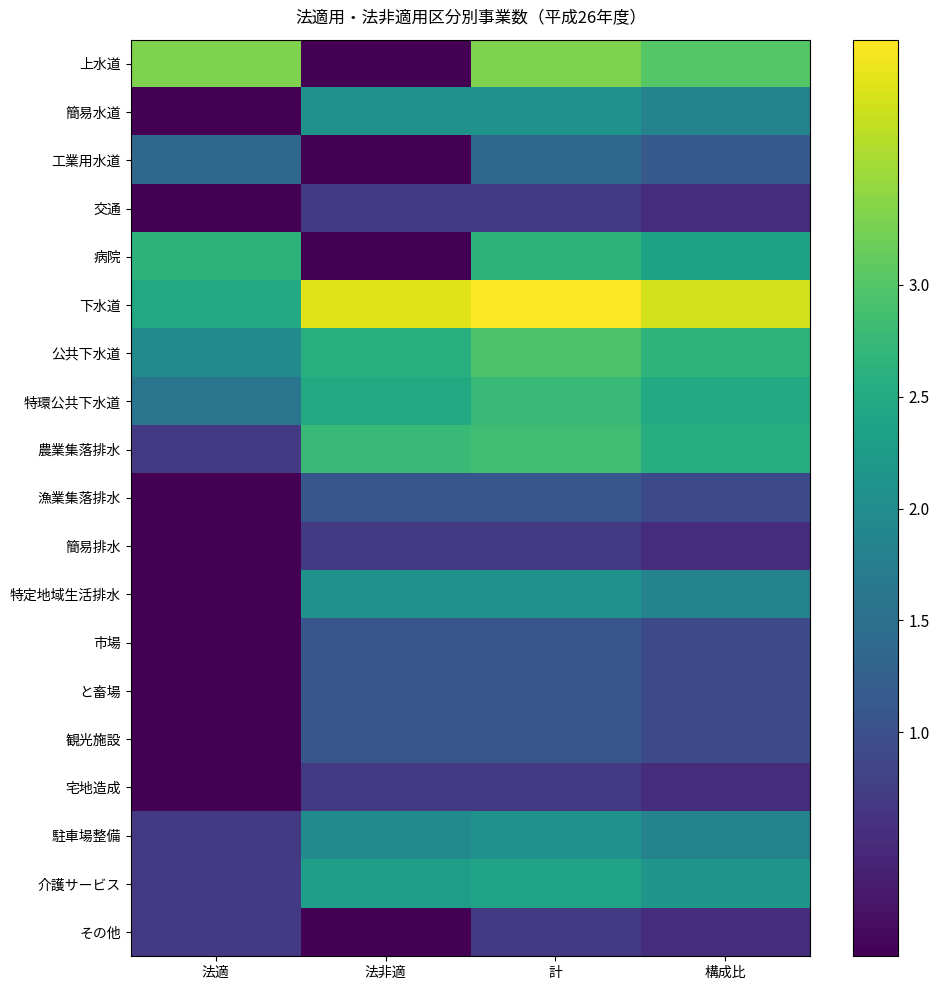

What is the spread (max minus min) of values at 構成比?

3.3